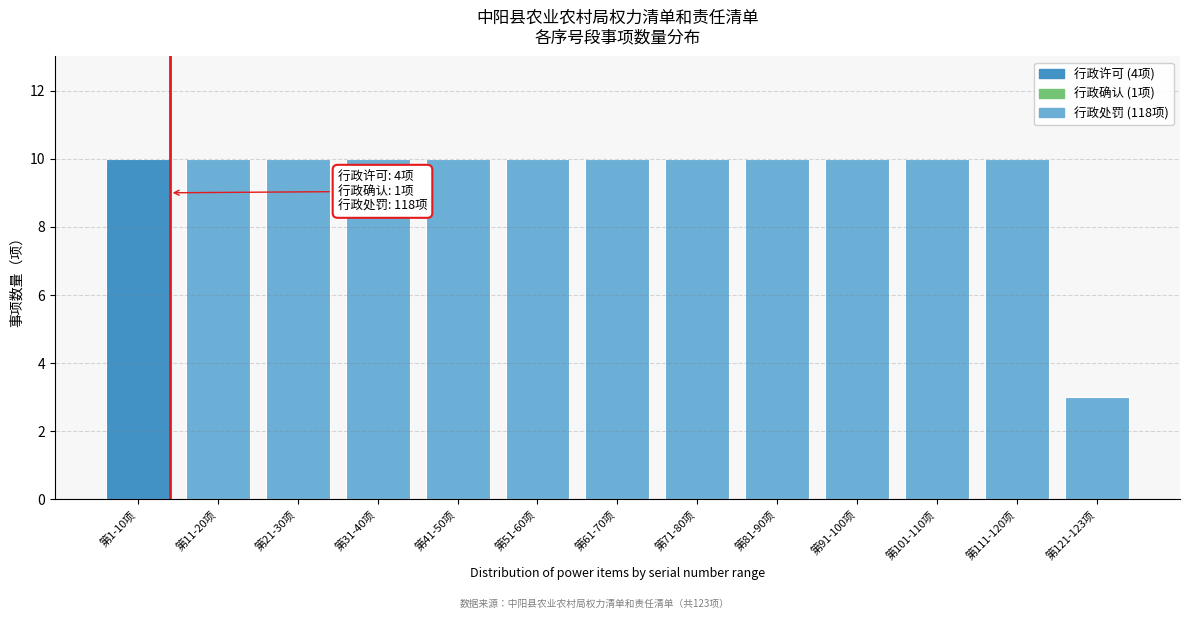

Reading left to right, transcribe all the data shown in this chart.

第1-10项=10	第11-20项=10	第21-30项=10	第31-40项=10	第41-50项=10	第51-60项=10	第61-70项=10	第71-80项=10	第81-90项=10	第91-100项=10	第101-110项=10	第111-120项=10	第121-123项=3